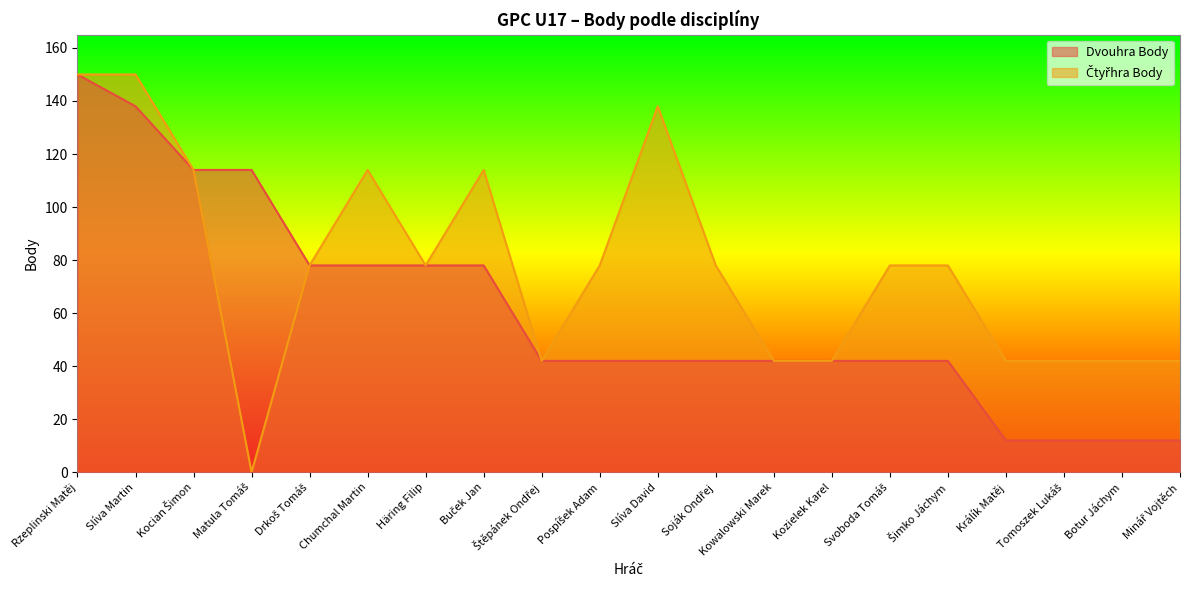

At which category is the sum across all series the highest?

Rzeplinski Matěj